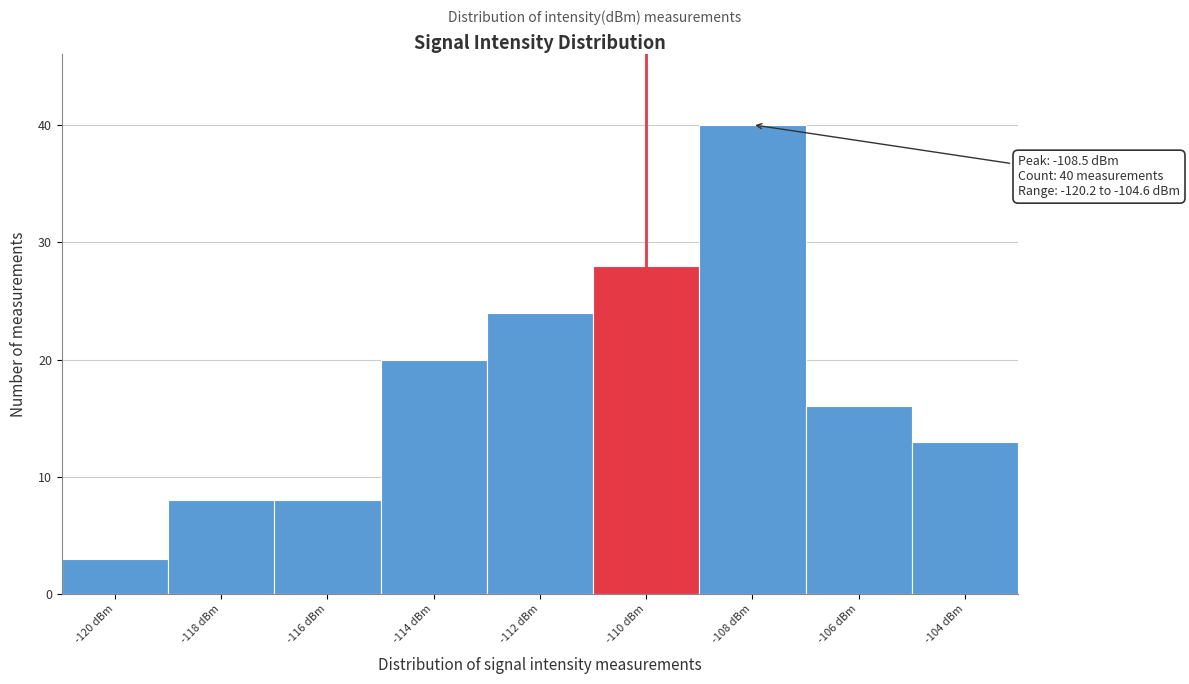

Reading right to left, list all the values displayed in this chart.

-104 dBm=13	-106 dBm=16	-108 dBm=40	-110 dBm=28	-112 dBm=24	-114 dBm=20	-116 dBm=8	-118 dBm=8	-120 dBm=3